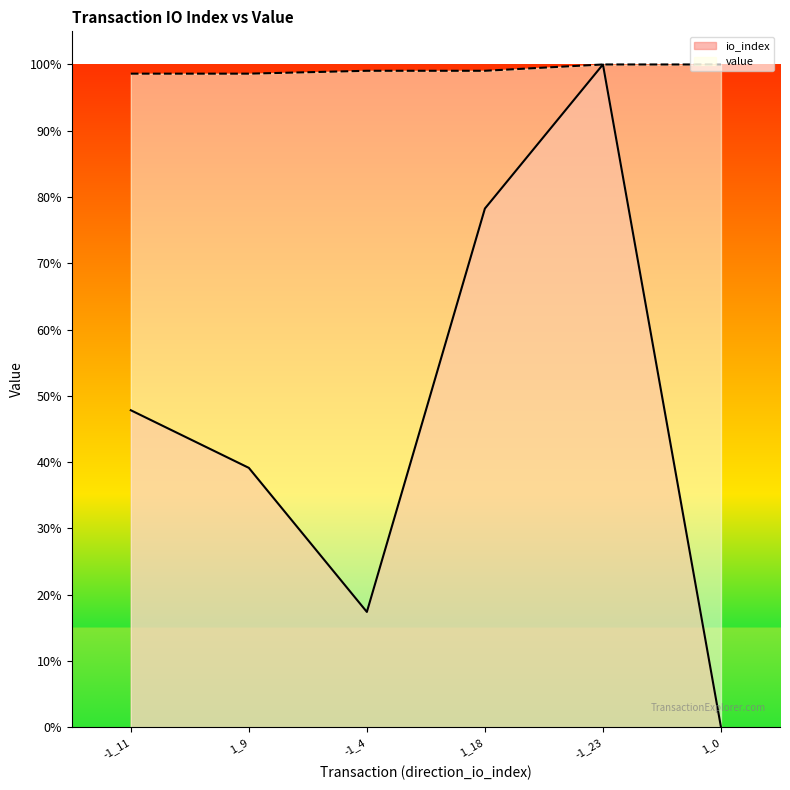

Rank the series by their average value, from highest to lowest.

value, io_index